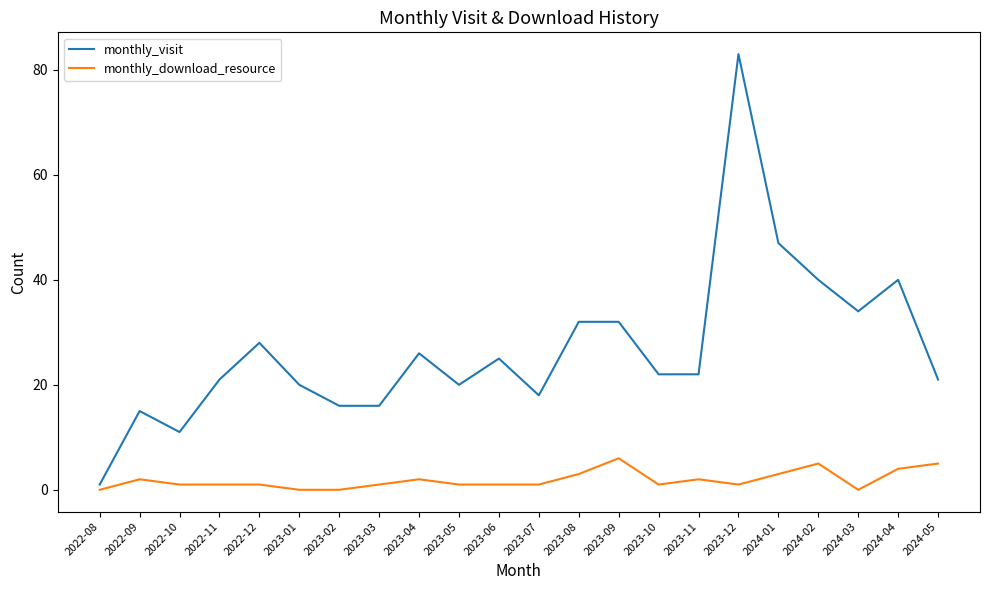

Which series changed the most between 2022-09 and 2023-05?

monthly_visit